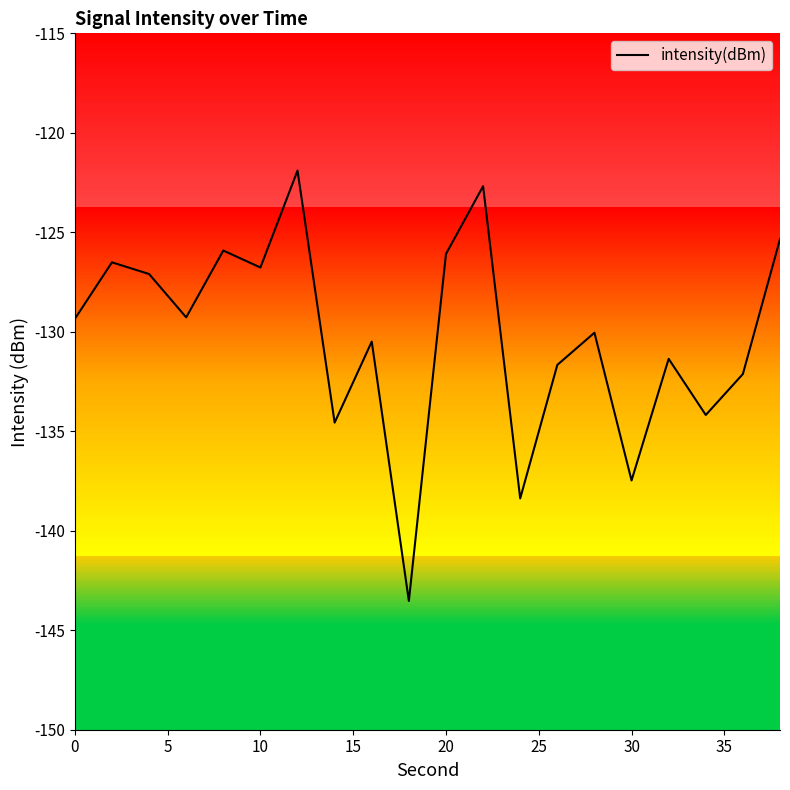

What is the greatest value displayed?

-121.9